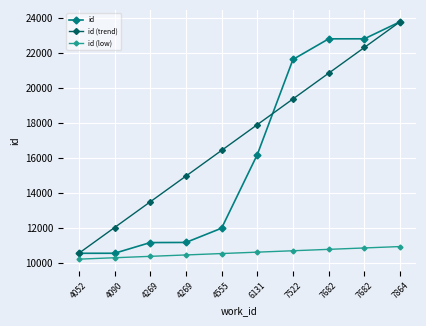

How many values in the id series are below 16180?

5